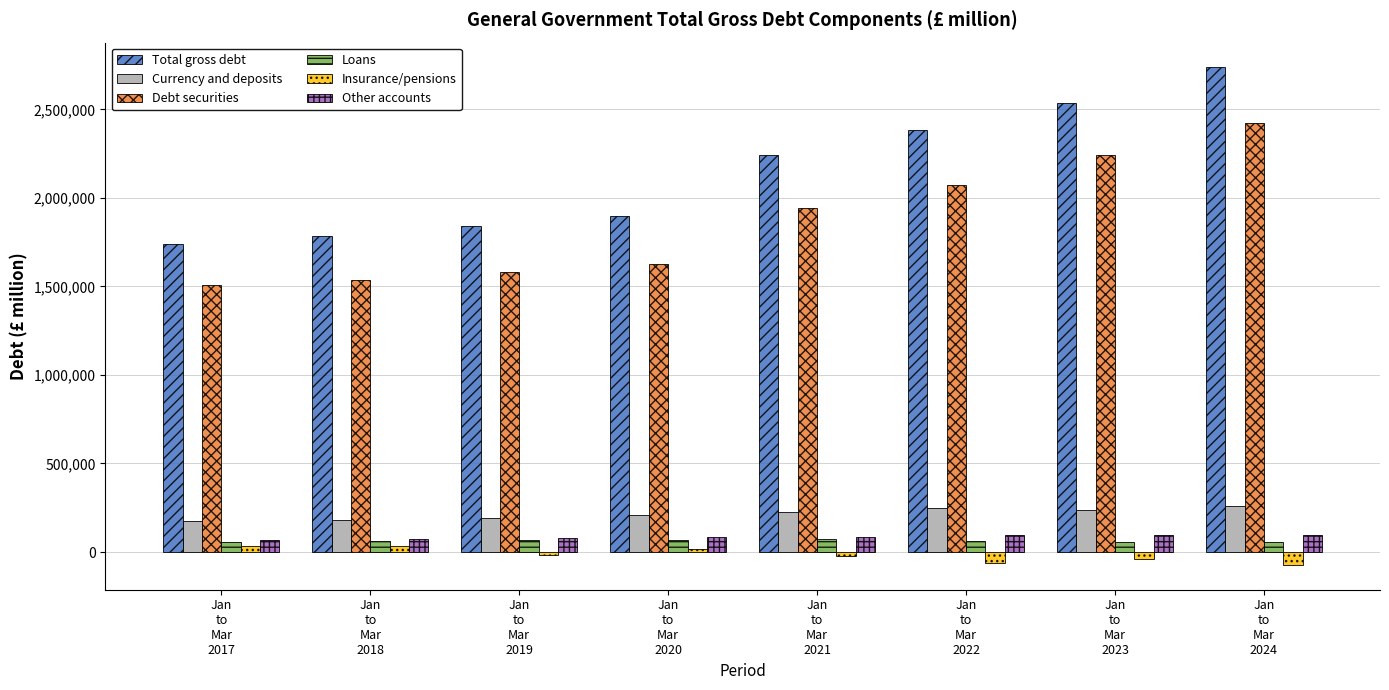

What is the difference between the maximum and minimum values in the Other accounts series?

28624